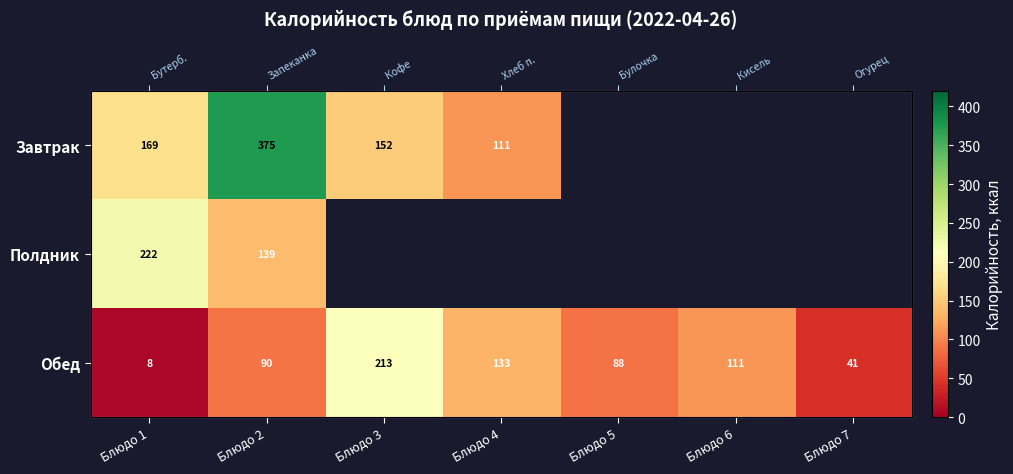

Between Блюдо 6 and Блюдо 7, which series saw the biggest shift?

Обед